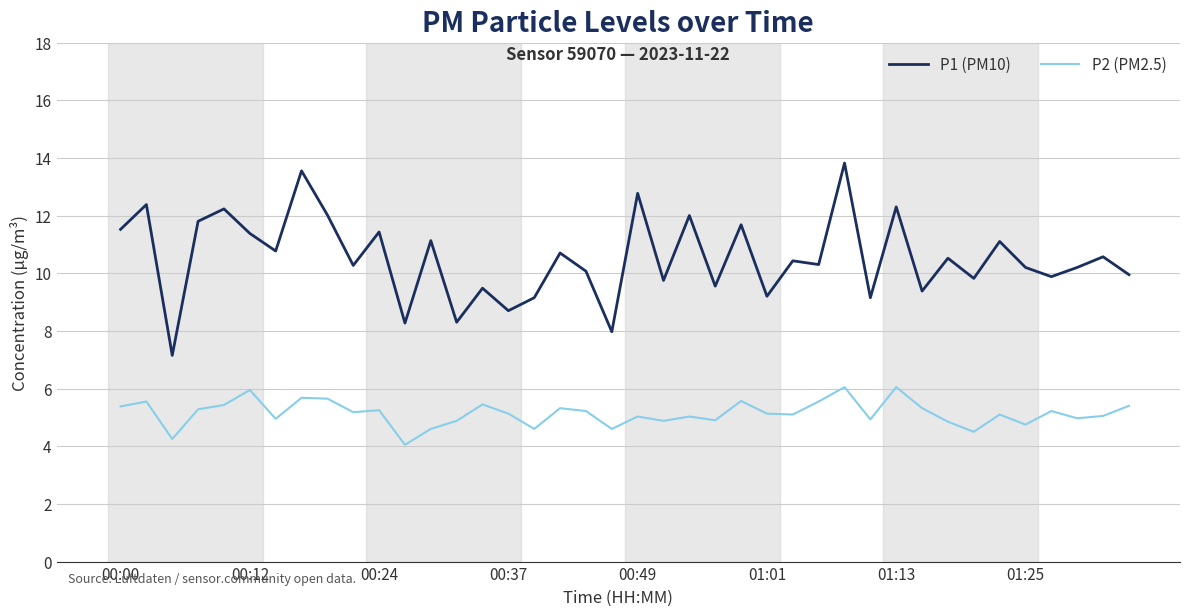

What is the difference between the maximum and minimum values in the P2 (PM2.5) series?

2.0